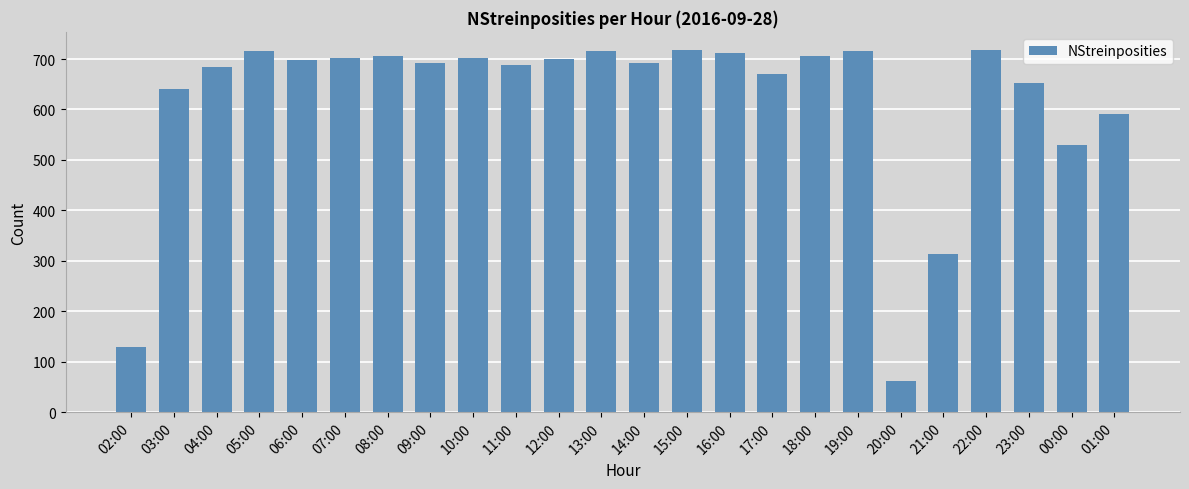

What is the change in value from 04:00 to 11:00?

+4